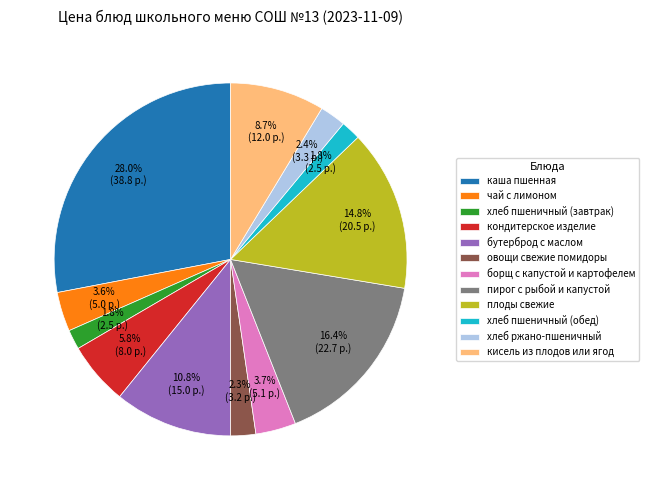

To the nearest percent, what is the difference between the кондитерское изделие and бутерброд с маслом slice percentages?

5%